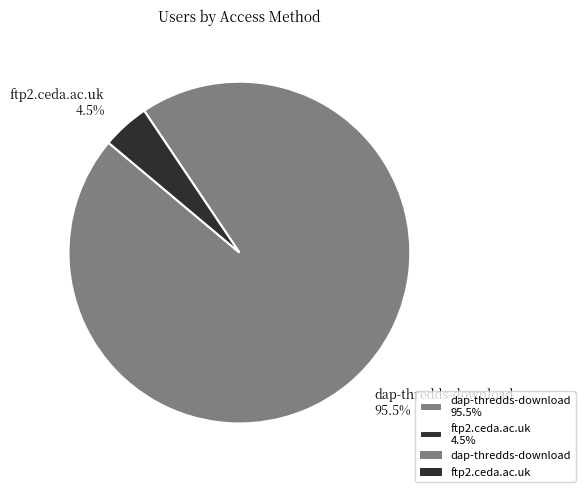

Which has a higher value, dap-thredds-download 95.5% or ftp2.ceda.ac.uk 4.5%?

dap-thredds-download 95.5%